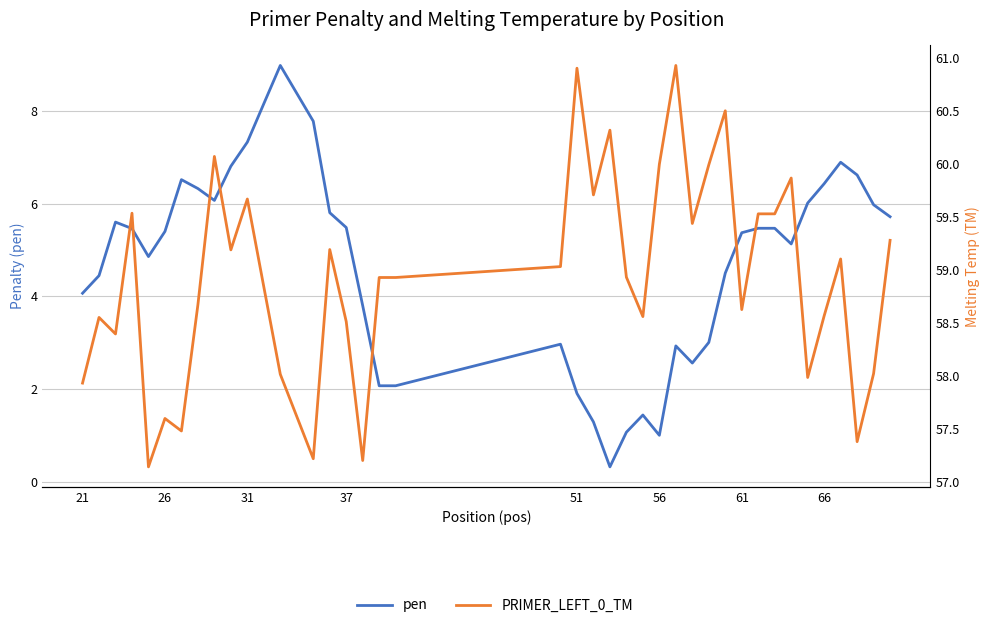

Reading left to right, what are all the values shown in this chart?

pen: 4.1	4.4	5.6	5.5	4.9	5.4	6.5	6.3	6.1	6.8	7.3	8.2	9.0	7.8	5.8	5.5	3.8	2.1	2.1	3.0	1.9	1.3	0.3	1.1	1.4	1.0	2.9	2.6	3.0	4.5	5.4	5.5	5.5	5.1	6.0	6.4	6.9	6.6	6.0	5.7
PRIMER_LEFT_0_TM: 57.9	58.6	58.4	59.5	57.1	57.6	57.5	58.7	60.1	59.2	59.7	58.8	58.0	57.2	59.2	58.5	57.2	58.9	58.9	59.0	60.9	59.7	60.3	58.9	58.6	60.0	60.9	59.4	60.0	60.5	58.6	59.5	59.5	59.9	58.0	58.6	59.1	57.4	58.0	59.3